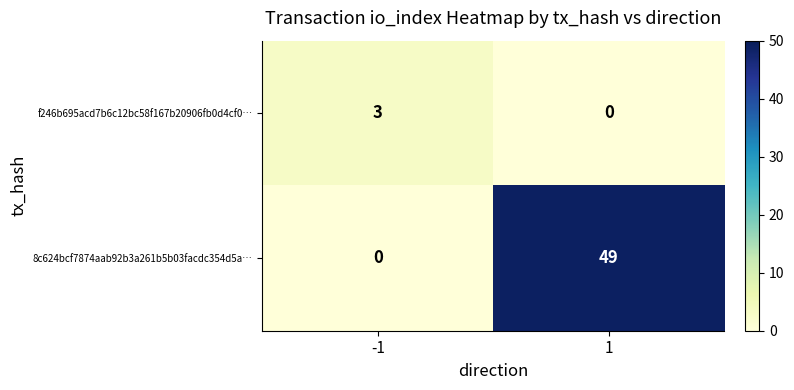

Which series has the largest range (max minus min)?

8c624bcf7874aab92b3a261b5b03facdc354d5a…